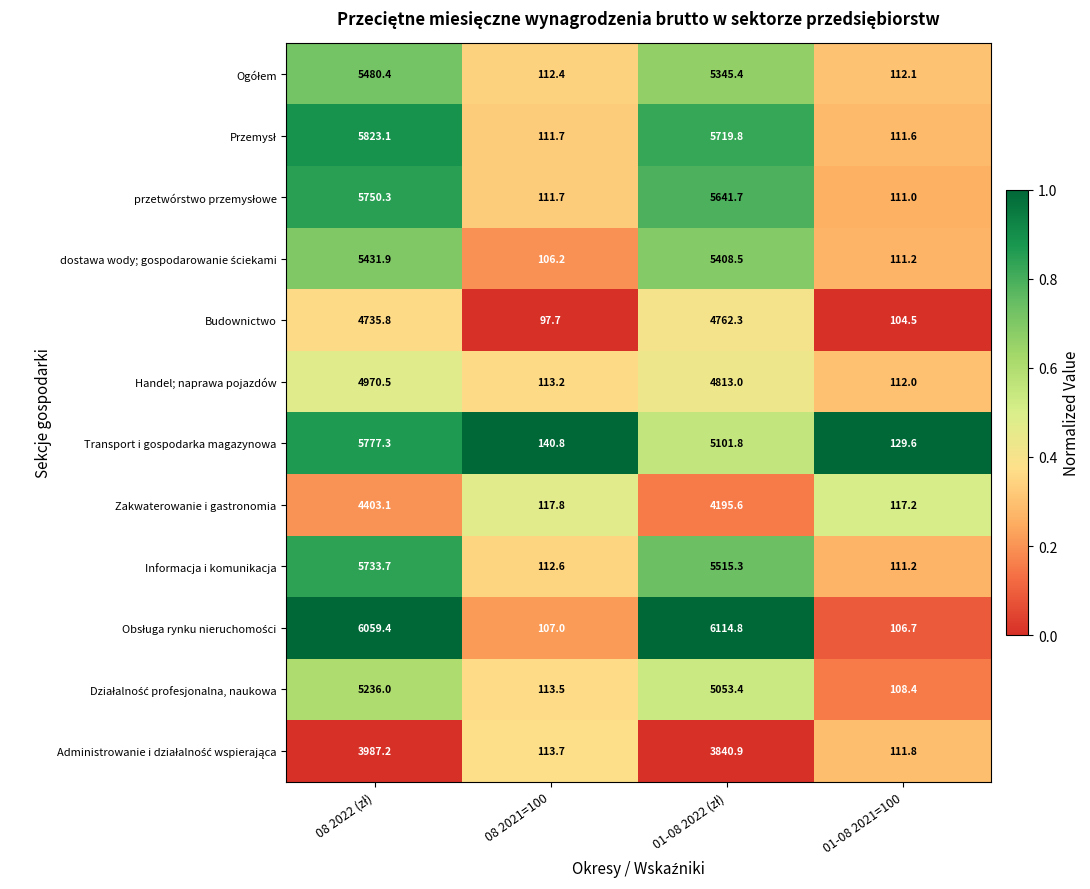

What is the approximate value of Transport i gospodarka magazynowa at 08 2021=100?

140.8